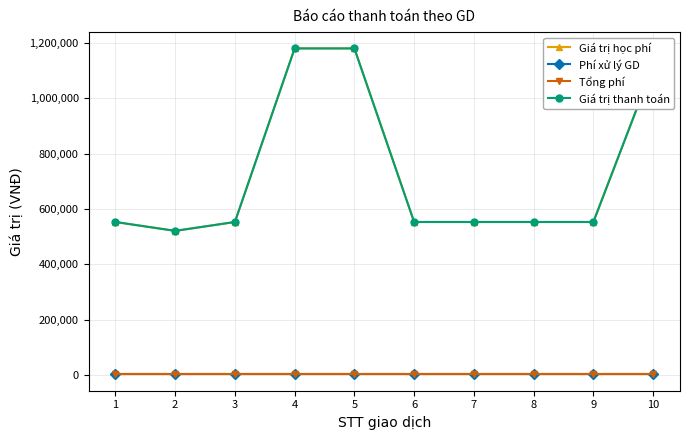

Is this an area chart (filled region under the line)?

No